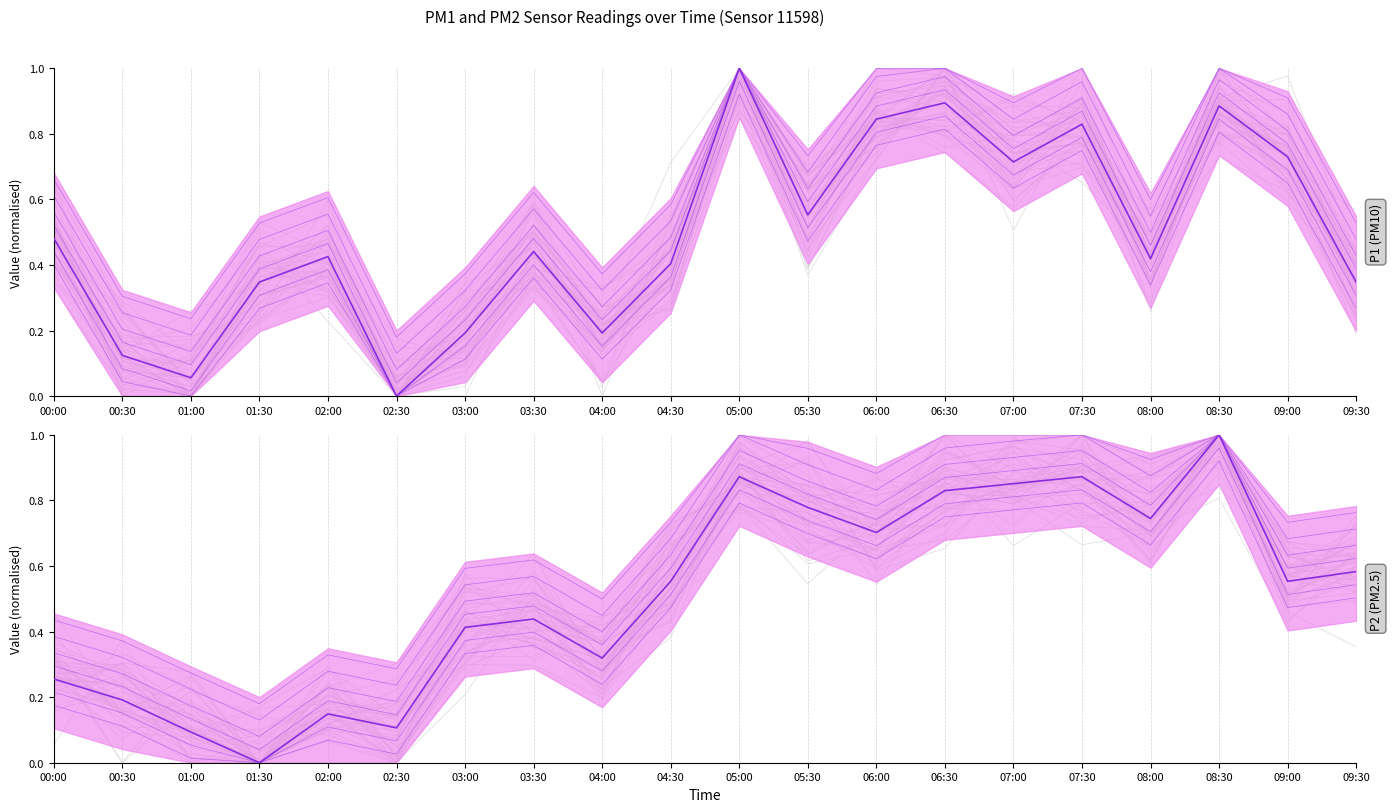

At which category does P2 reach its first local peak?

02:00